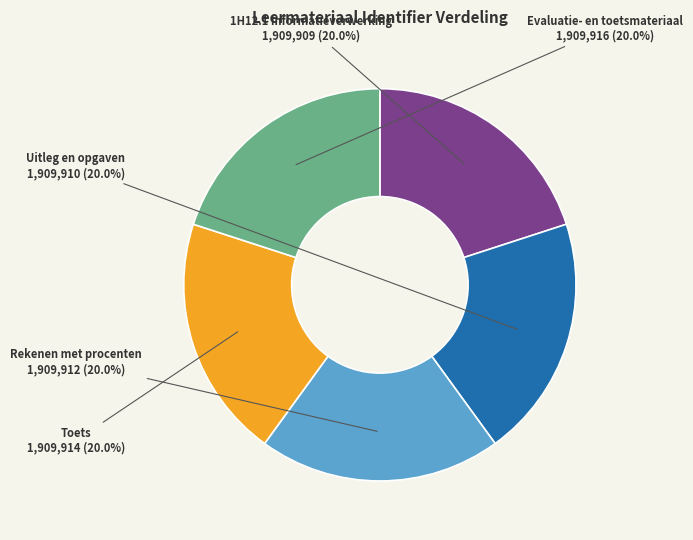

Combined, do Uitleg en opgaven and Evaluatie- en toetsmateriaal account for over 50%?

No